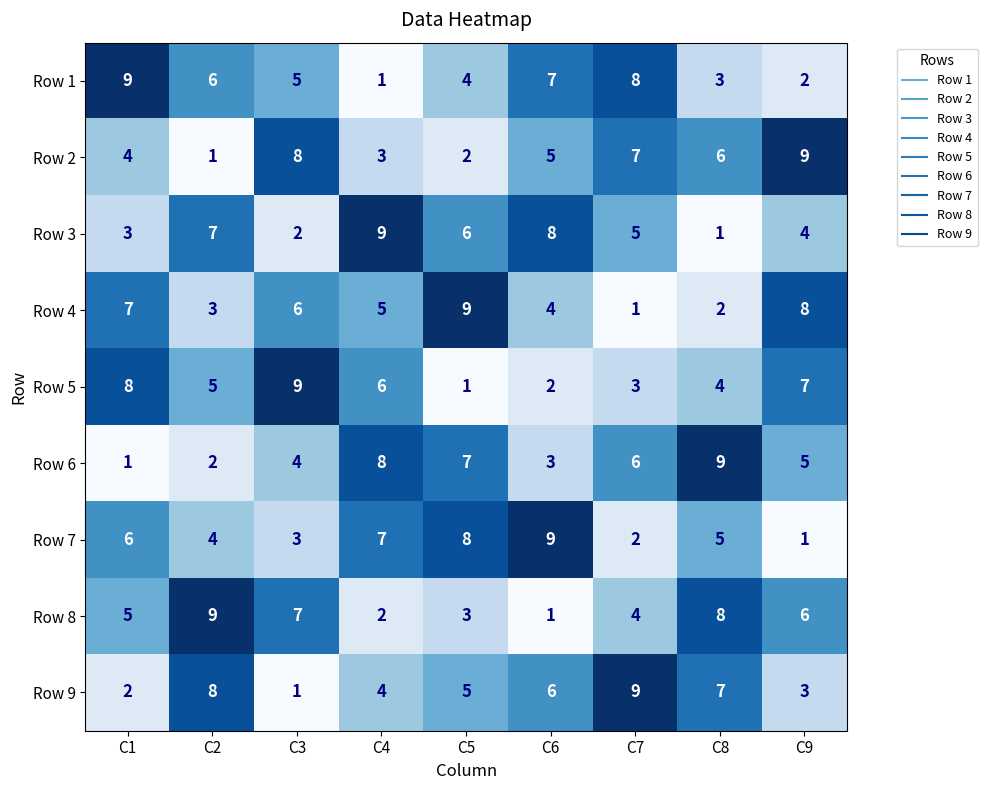

How many distinct data groups are displayed?

9